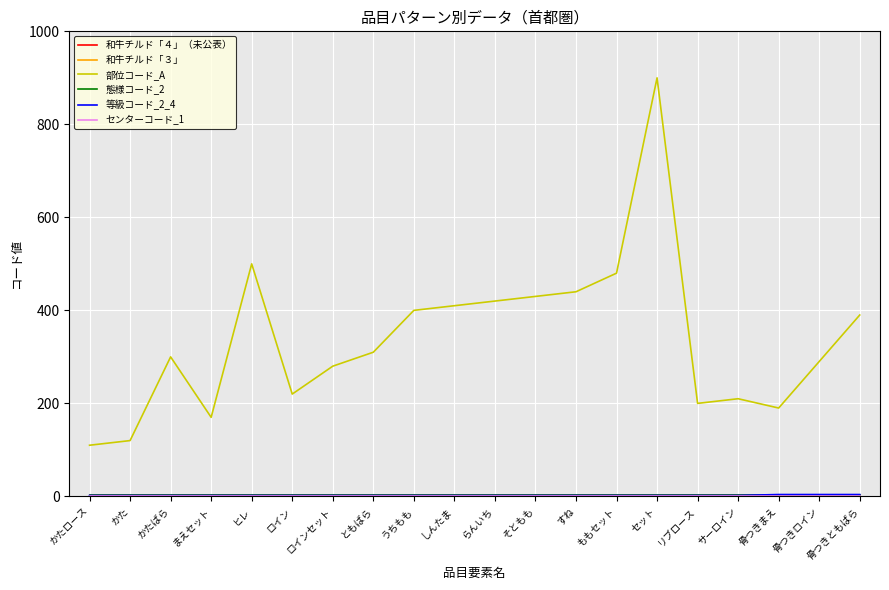

Between まえセット and うちもも, which series saw the biggest shift?

部位コード_A